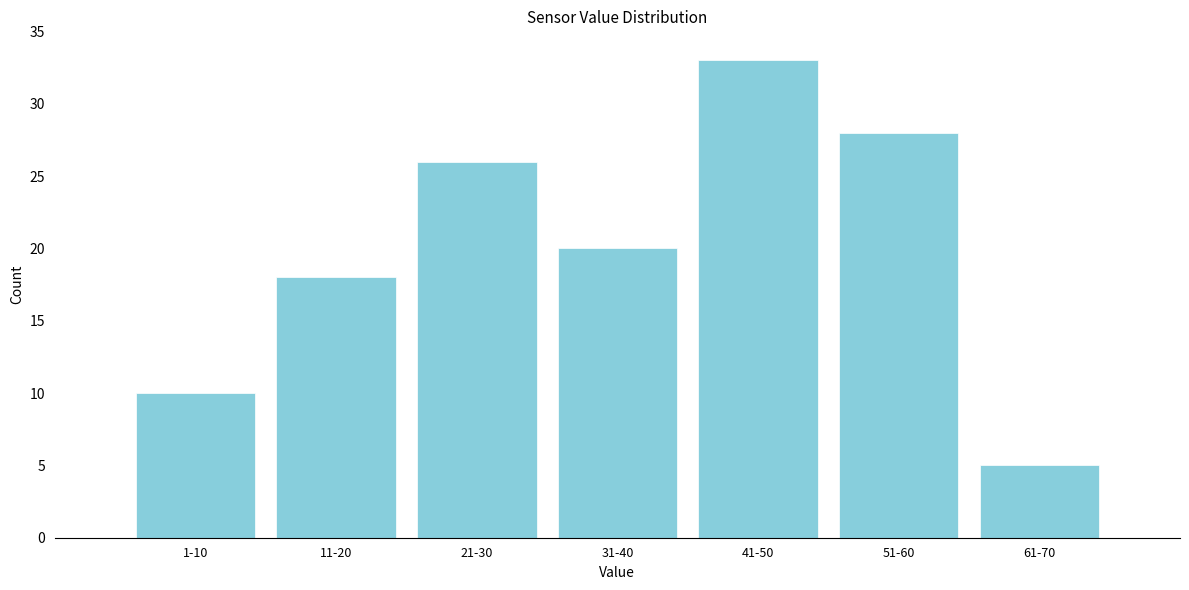

Reading left to right, list all the values displayed in this chart.

10	18	26	20	33	28	5